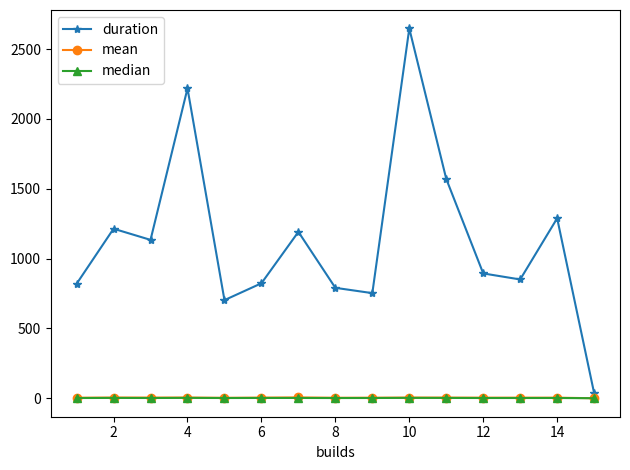

True or false: median and duration cross at least once.

False